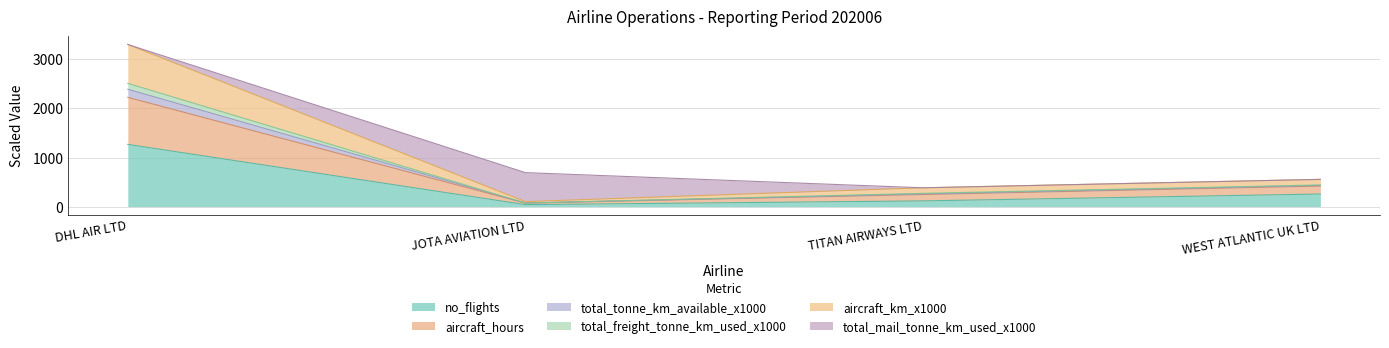

True or false: no_flights and aircraft_km_x1000 cross at least once.

False